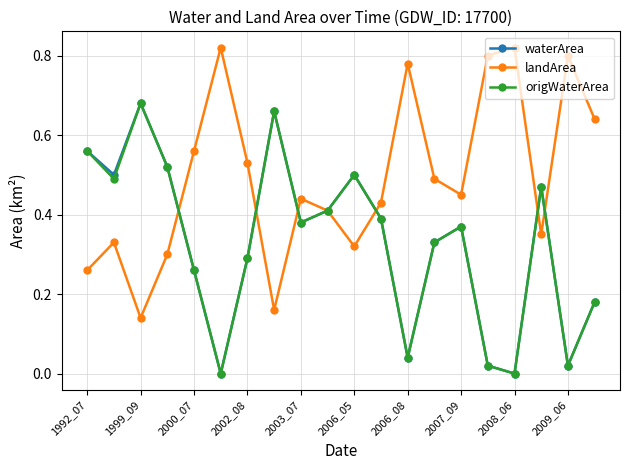

How many interior local valleys does the landArea series have?

5